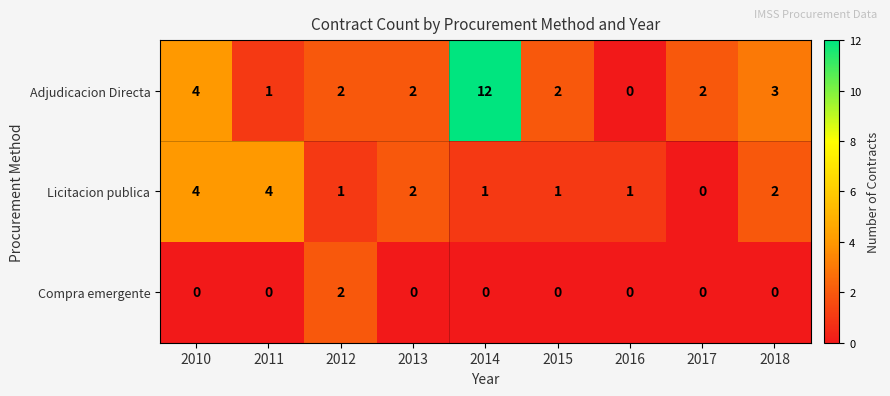

Which series has the largest range (max minus min)?

Adjudicacion Directa